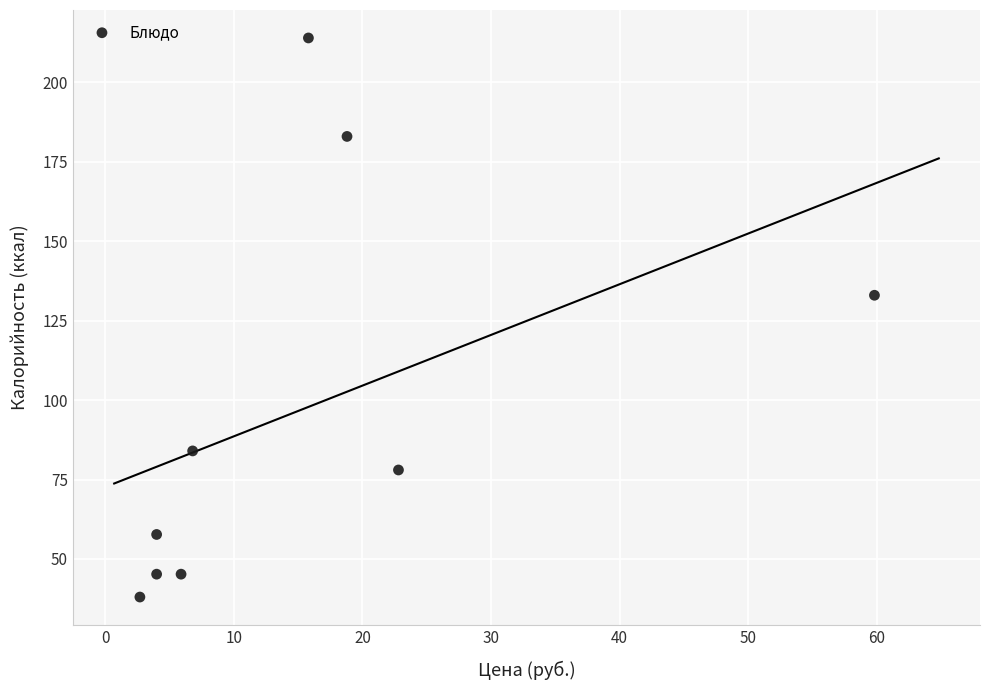

What is the range of X values (max minus min)?

57.1